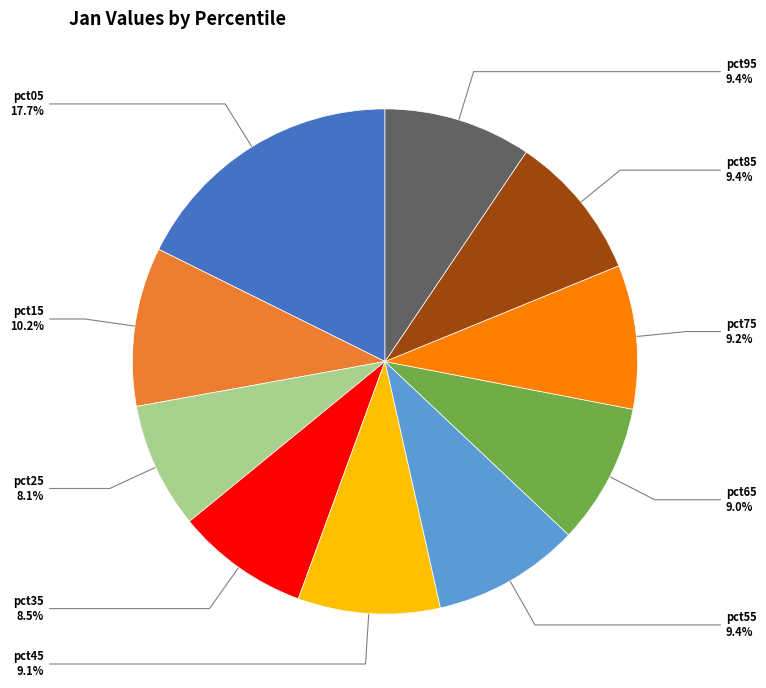

Do pct85 and pct95 together represent more than half of the pie?

No